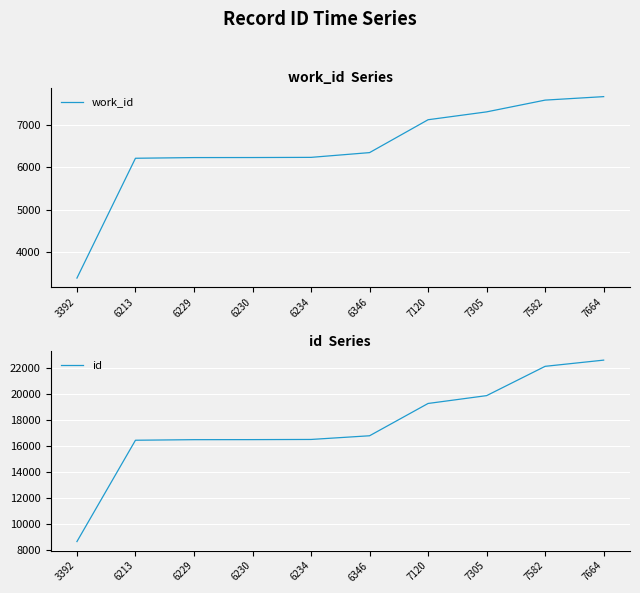

What is the spread (max minus min) of values at 7120?

12169